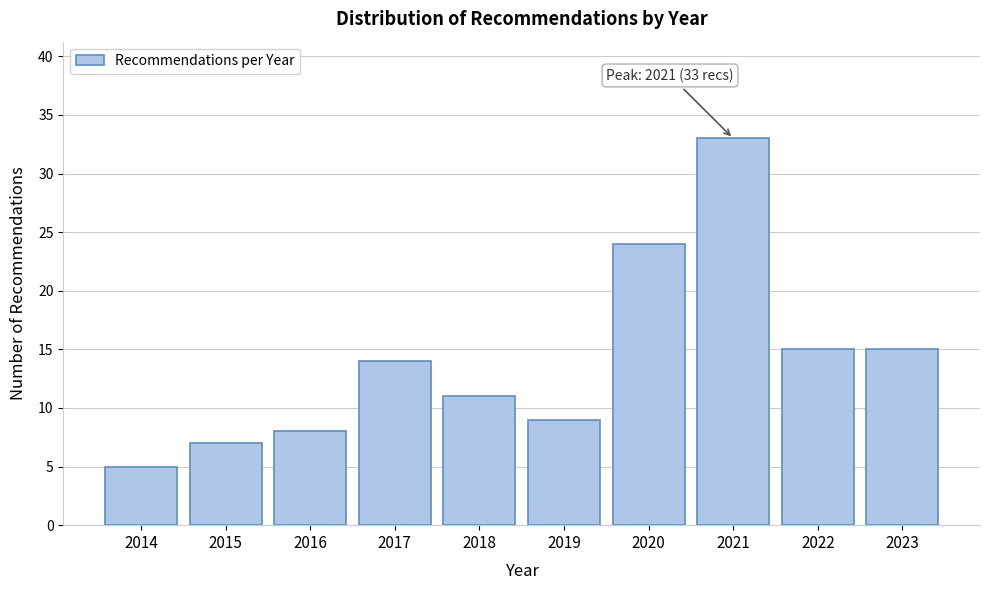

Reading left to right, extract all data points from this chart.

5	7	8	14	11	9	24	33	15	15